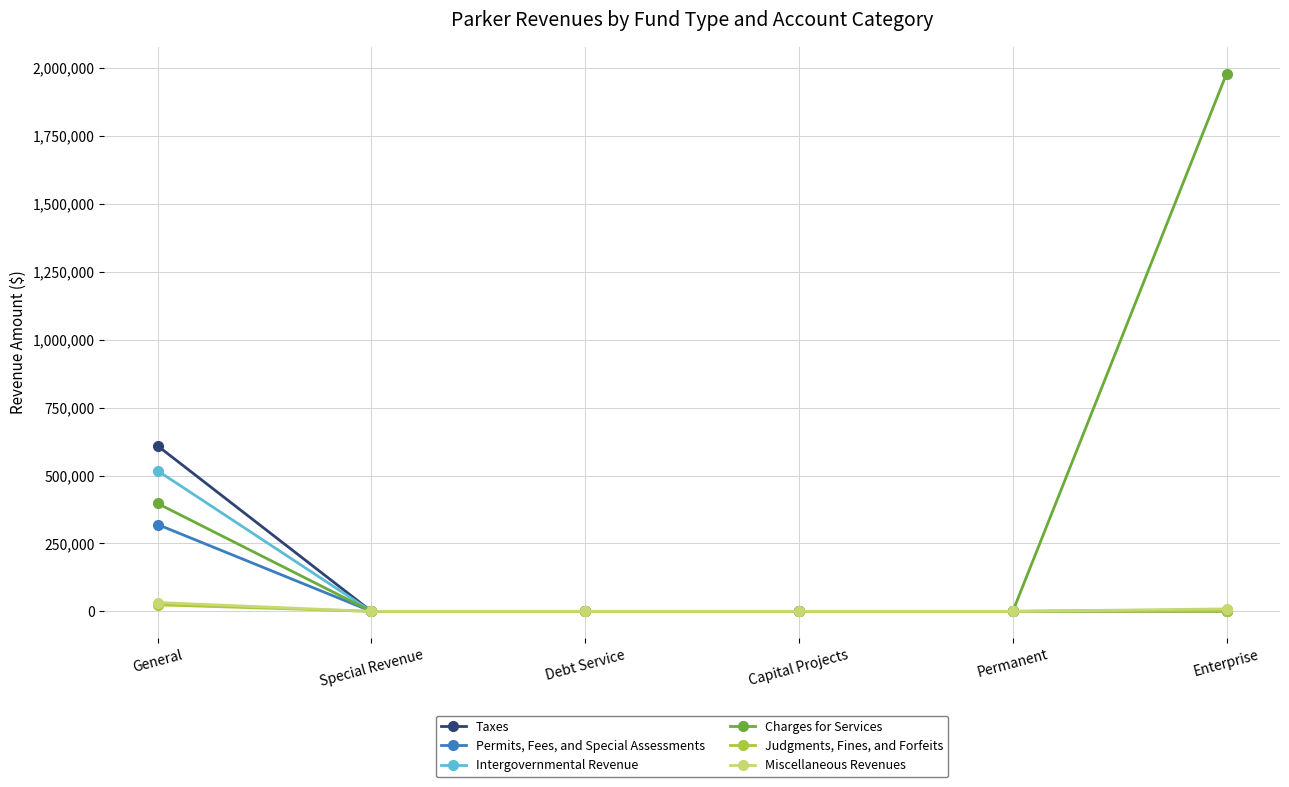

What is the greatest value displayed?

1979417